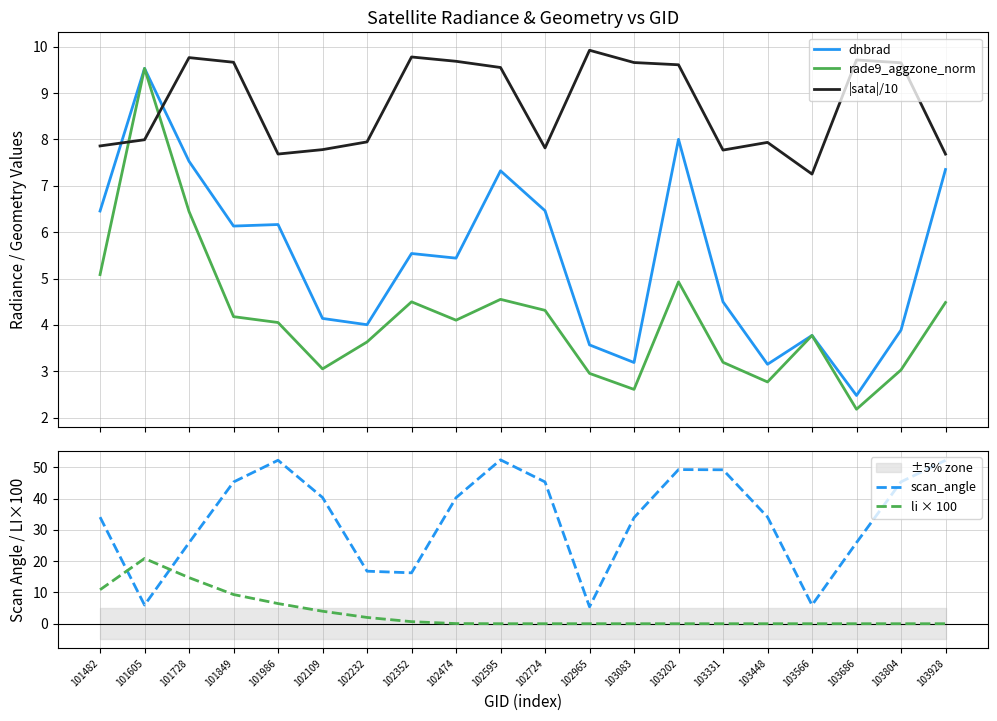

What is the total value across all series at 102595?

73.9